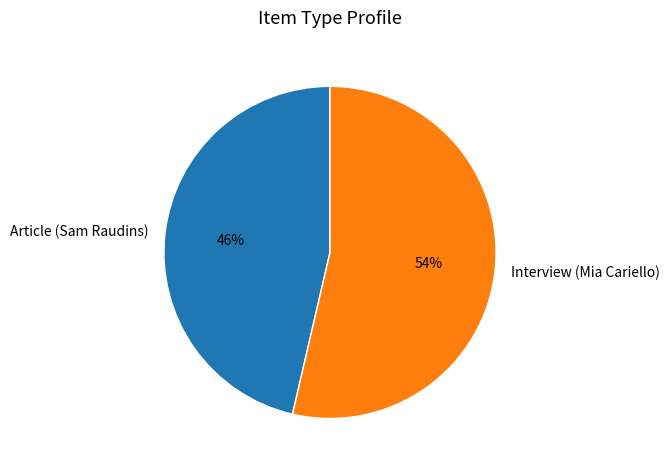

The Interview (Mia Cariello) slice represents 54% of the pie. True or false?

True